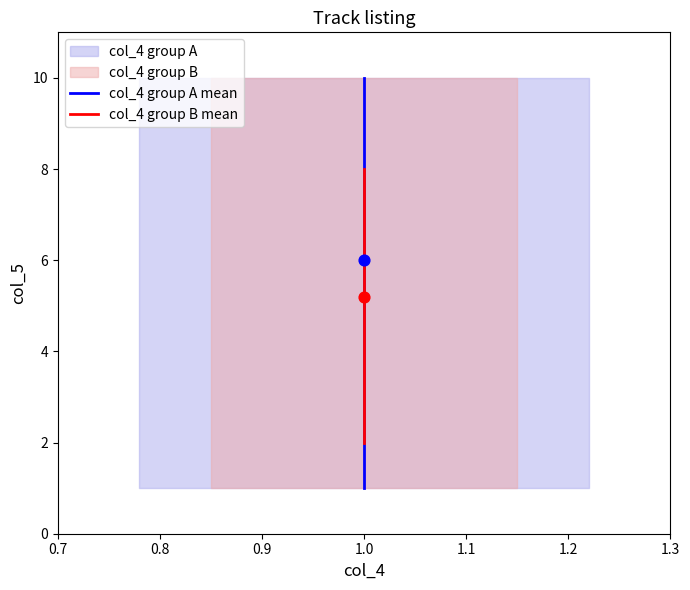

Which series has the largest total across all categories?

col_4 group A mean